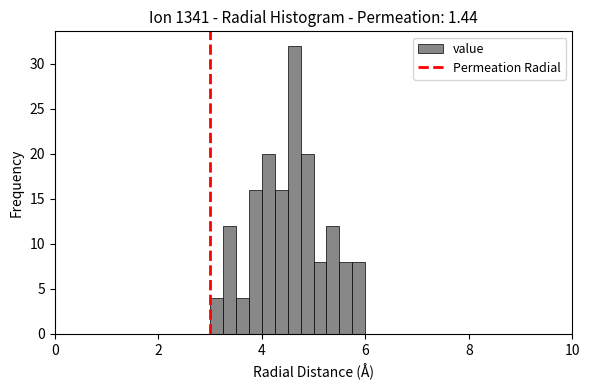

Read against the x-axis, roughly where is the centre of the tallest bar?

4.6